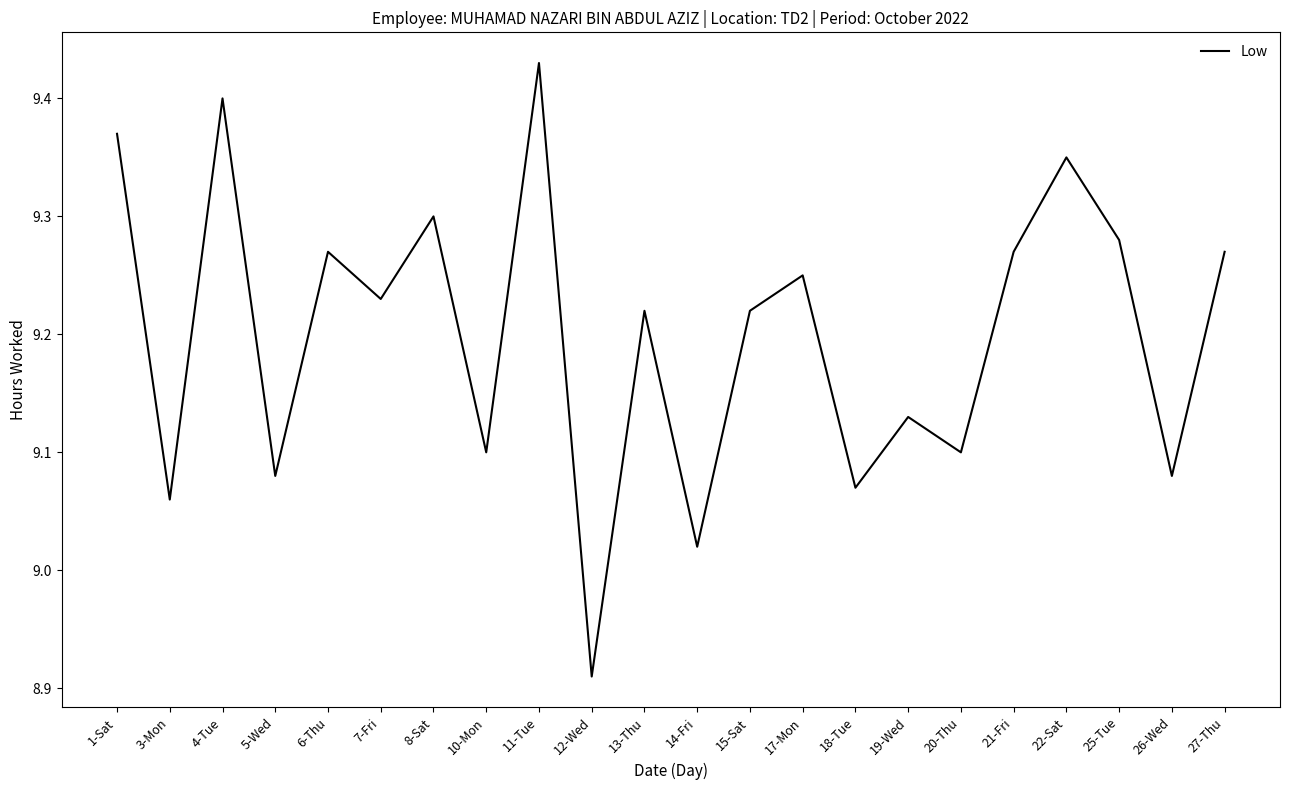

How many interior local valleys (lower than both neighbors) does the data have?

9